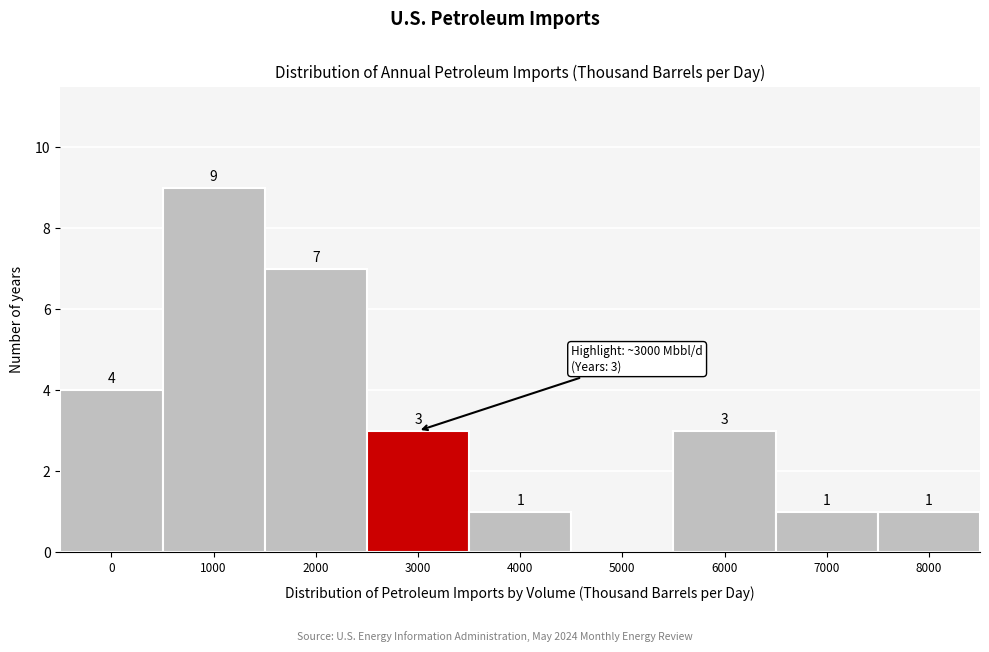

Reading left to right, extract all data points from this chart.

0=4	1000=9	2000=7	3000=3	4000=1	5000=0	6000=3	7000=1	8000=1